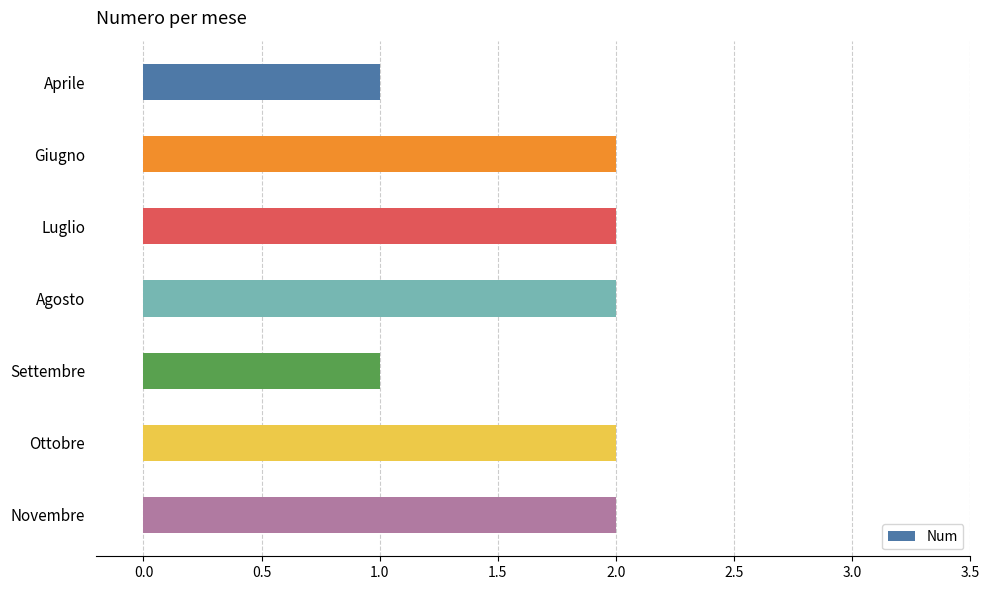

Which has a higher value, Luglio or Settembre?

Luglio